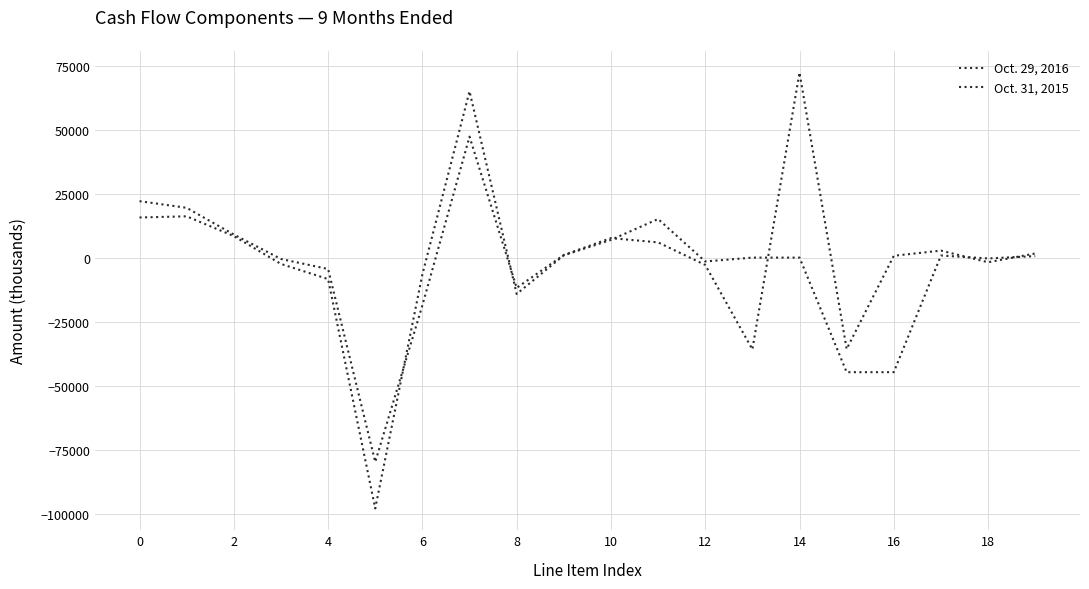

Does the chart have visible grid lines?

Yes